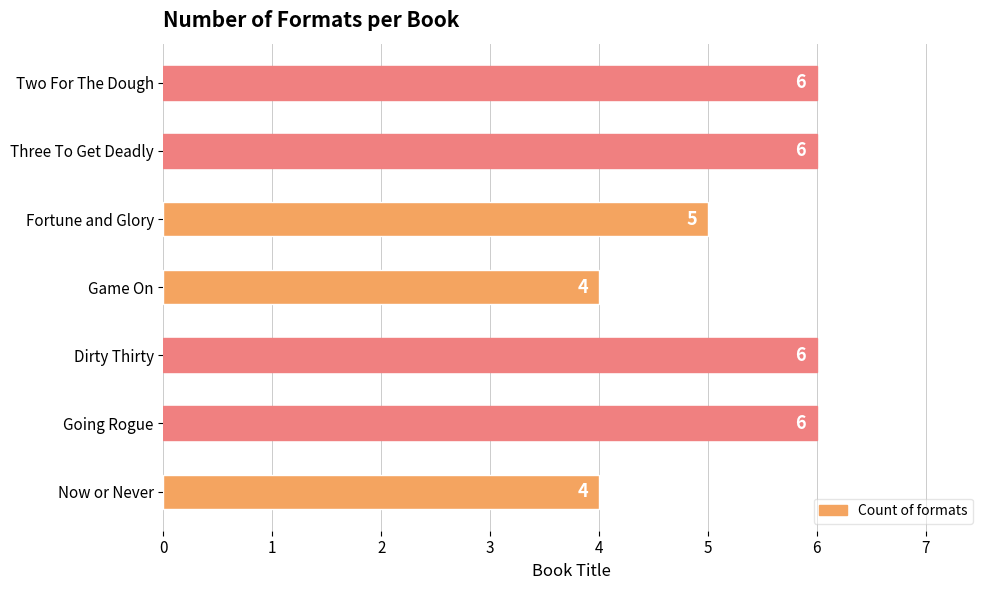

What is the difference between the maximum and minimum values?

2